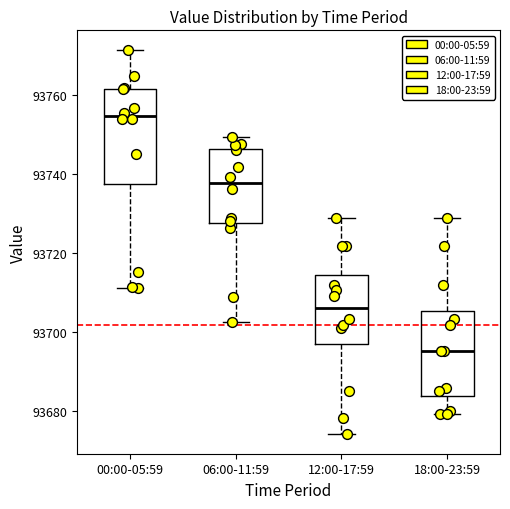

Reading left to right, read every box against the y-axis: the position of its median line, the range the box covers, and the ends of its whiskers. The values are not printed on the chart, so give them approximately, as read against the axis.

00:00-05:59: median 93754, box 93738 to 93762, whiskers 93712 to 93772
06:00-11:59: median 93738, box 93728 to 93746, whiskers 93702 to 93750
12:00-17:59: median 93706, box 93696 to 93714, whiskers 93674 to 93728
18:00-23:59: median 93696, box 93684 to 93706, whiskers 93680 to 93728